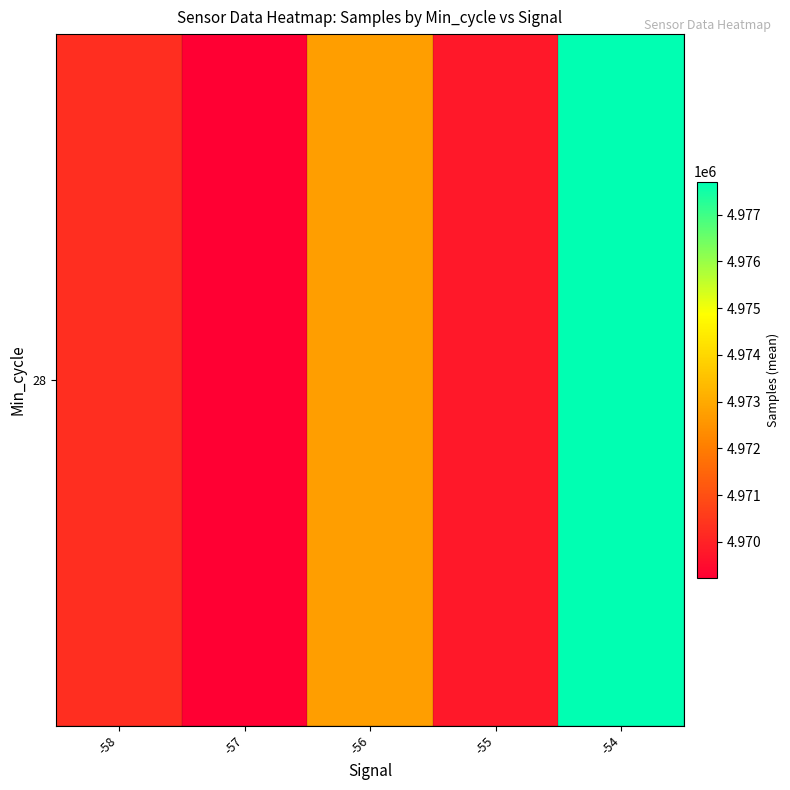

What is the ratio of the value at -57 to the value at -55?

1.0